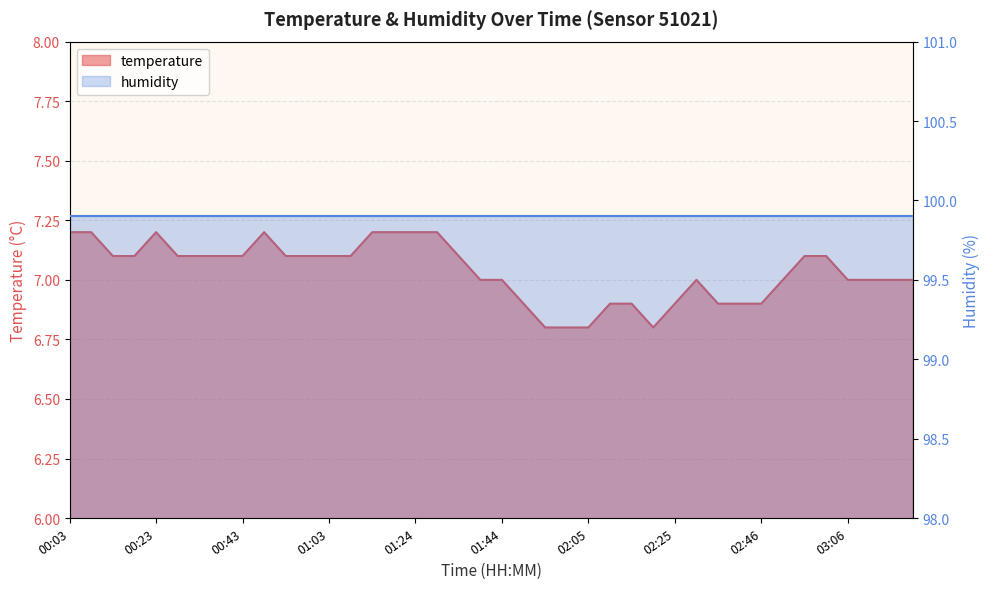

What is the label of the 3rd point from the right?

03:11